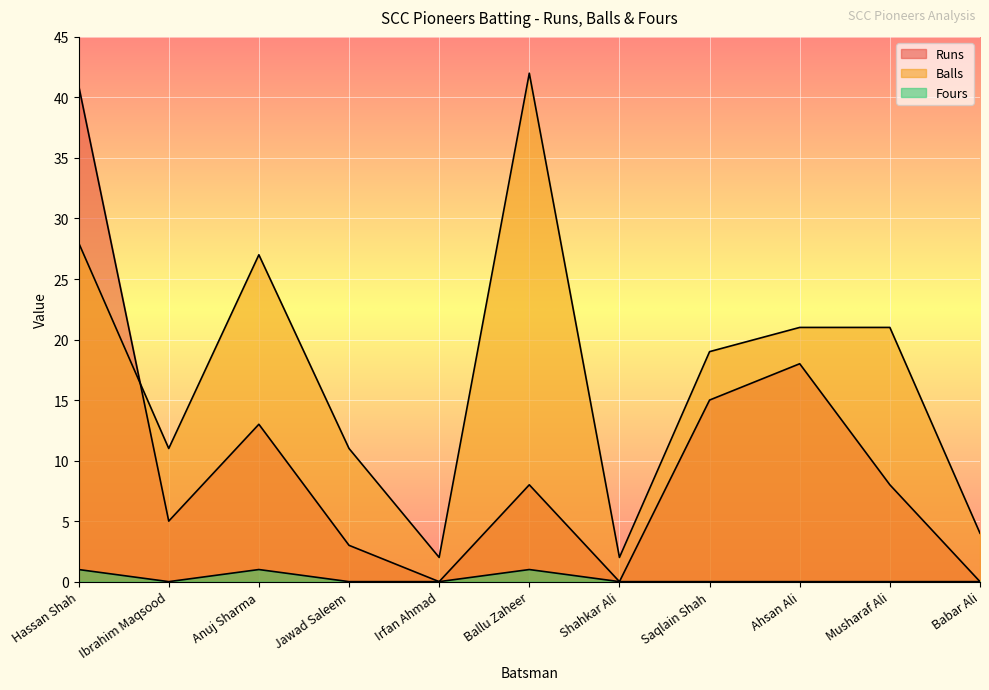

Does the chart display data point markers on the line(s)?

No